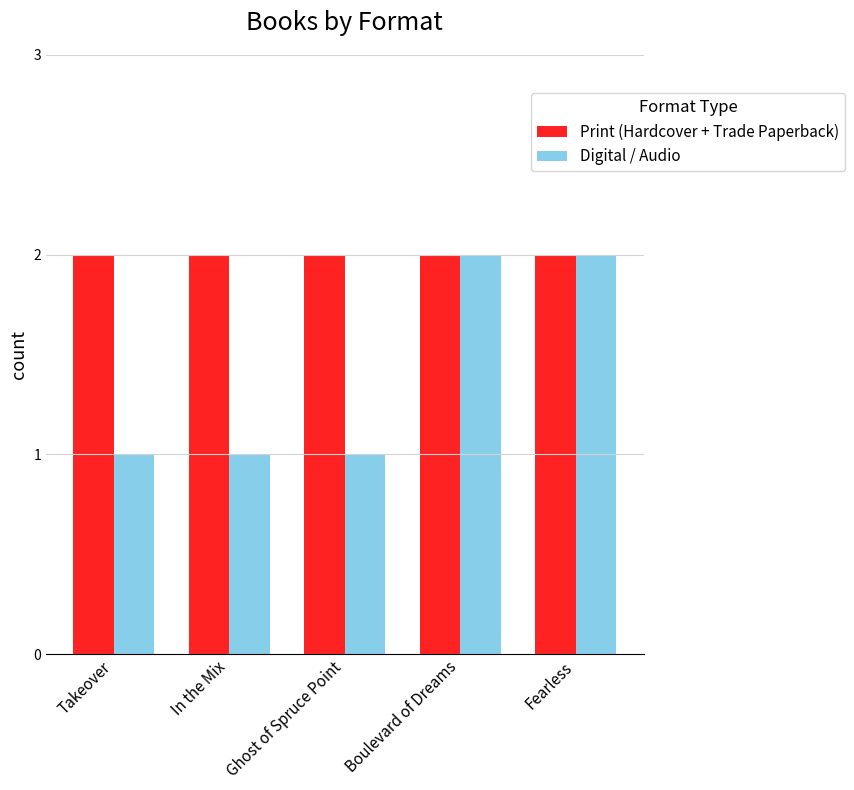

At how many categories does at least one series exceed 1?

5